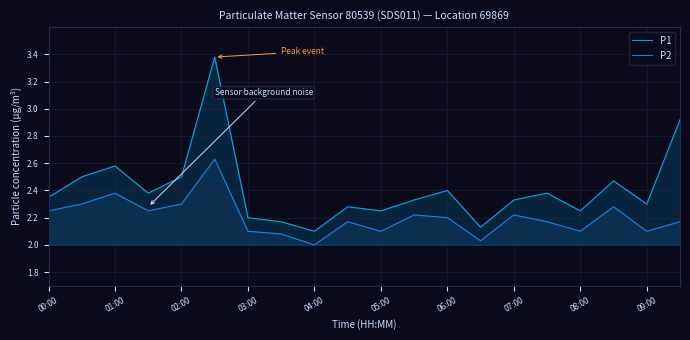

Is the value of P2 at 06:00 greater than the value of P1 at 05:00?

No